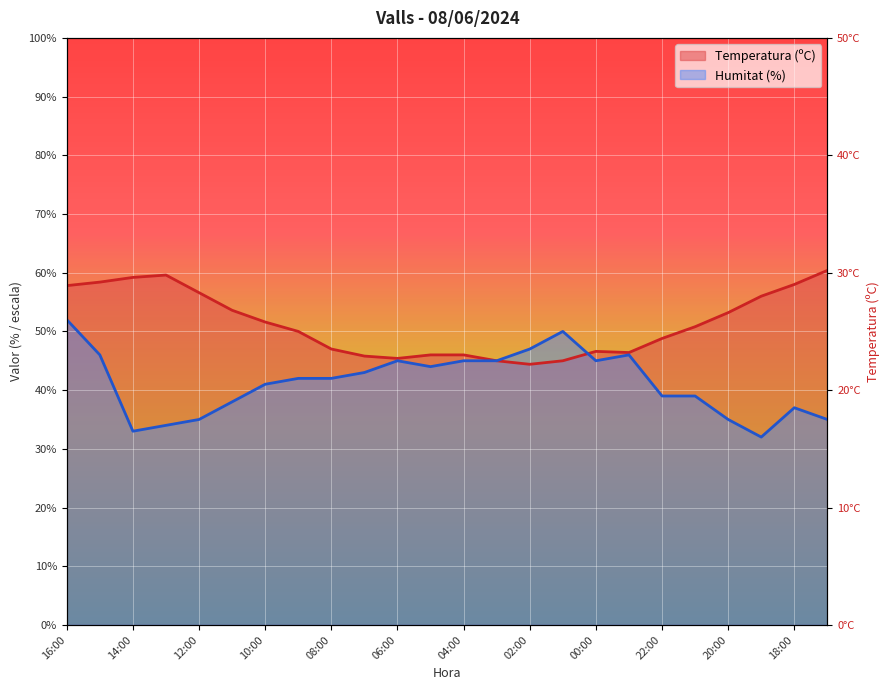

What are all the series names shown in the legend?

Temperatura (ºC), Humitat (%)